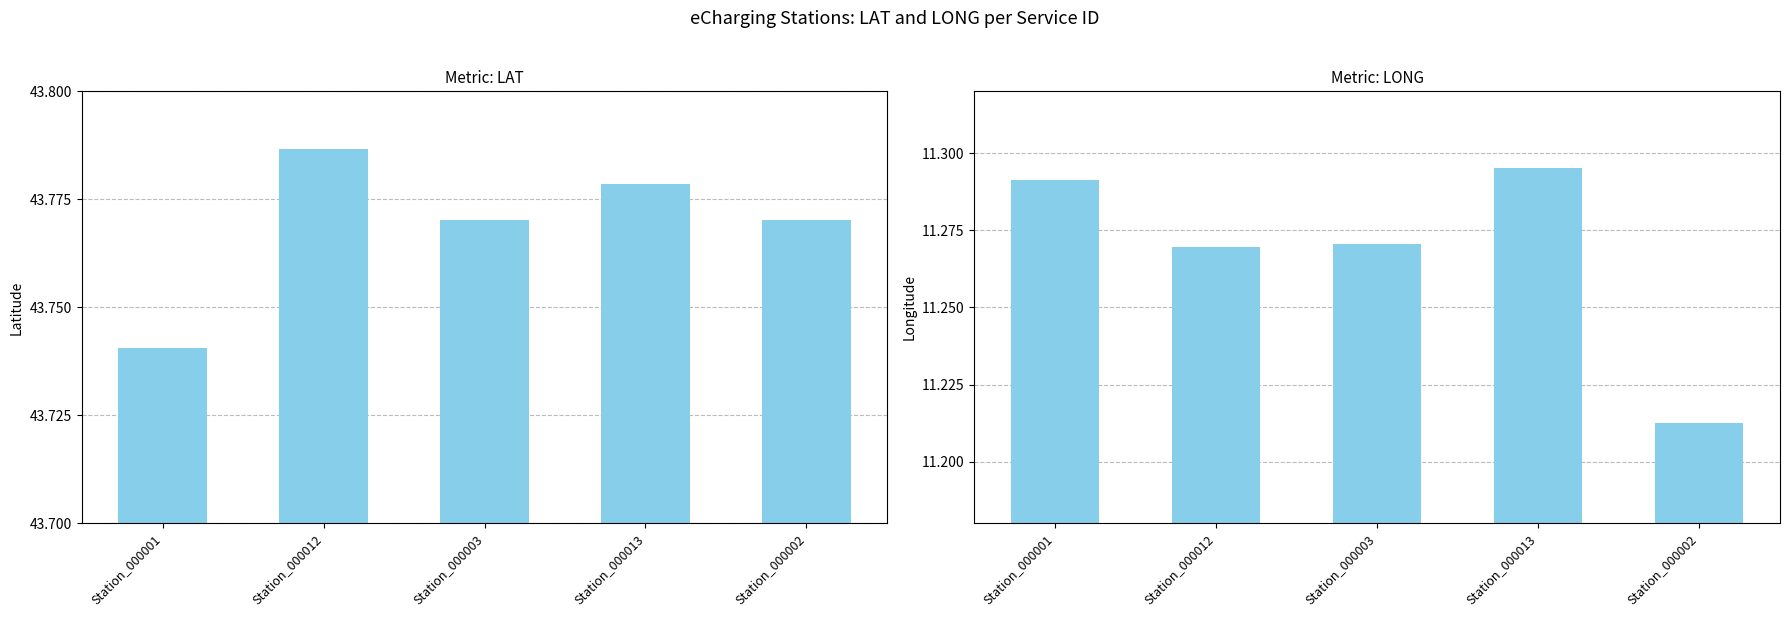

What is the sum of the LONG values at Station_000003 and Station_000012?

22.5